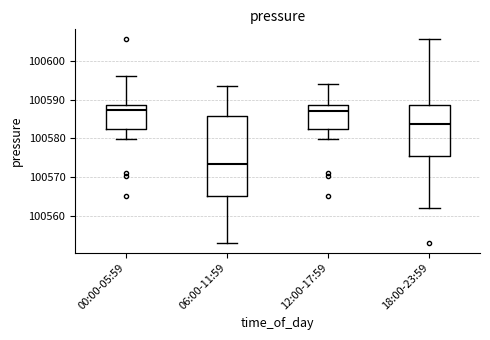

Which box has the lowest median line?

06:00-11:59